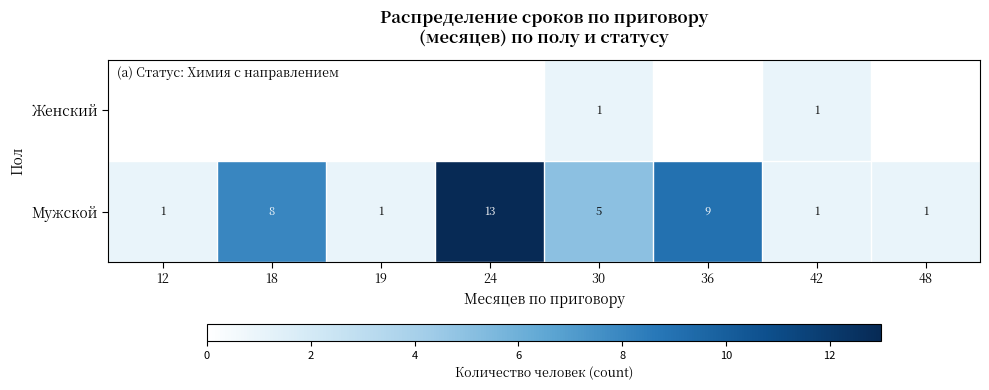

How many data points does each series have?

8